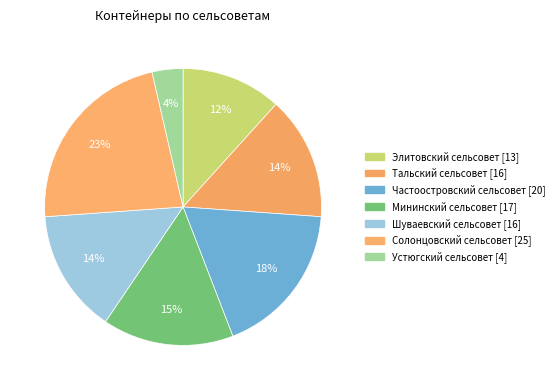

Count the number of slices in the pie.

7